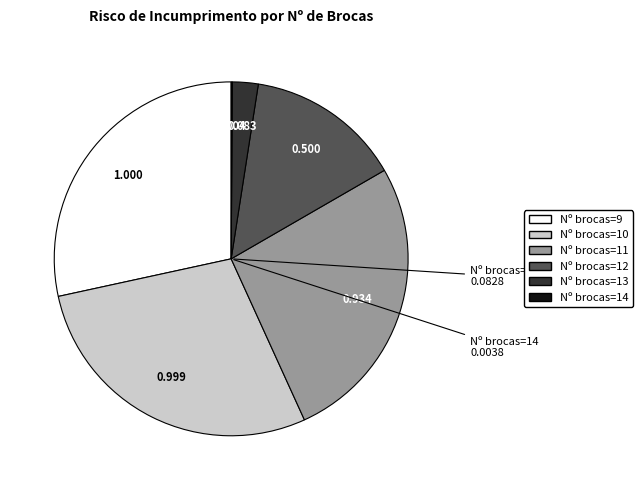

Is there a majority slice in this chart?

No